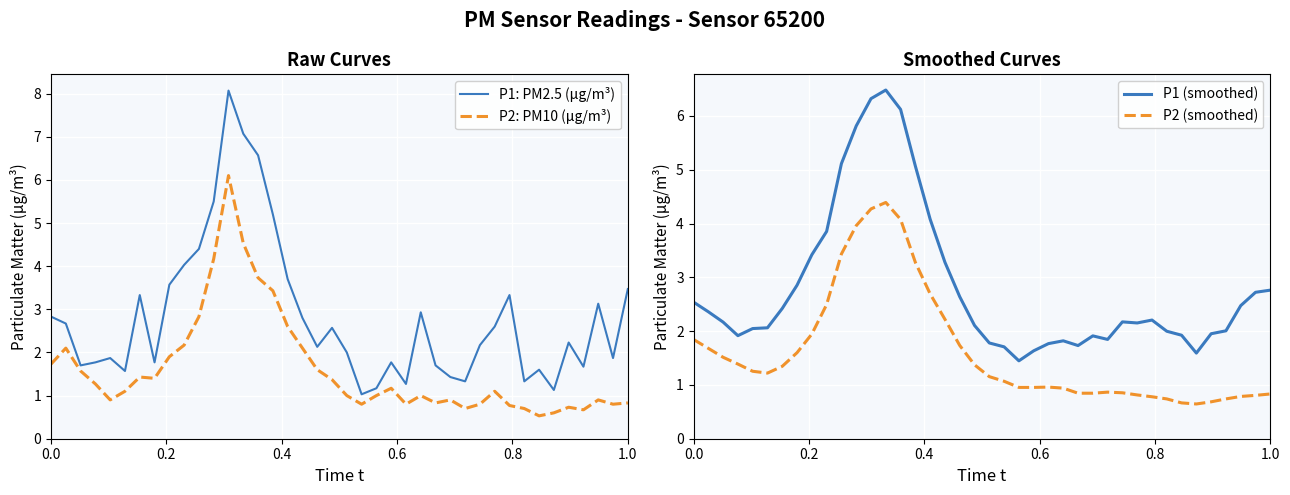

True or false: P1 (smoothed) has more than 1 points higher than both neighbors.

True